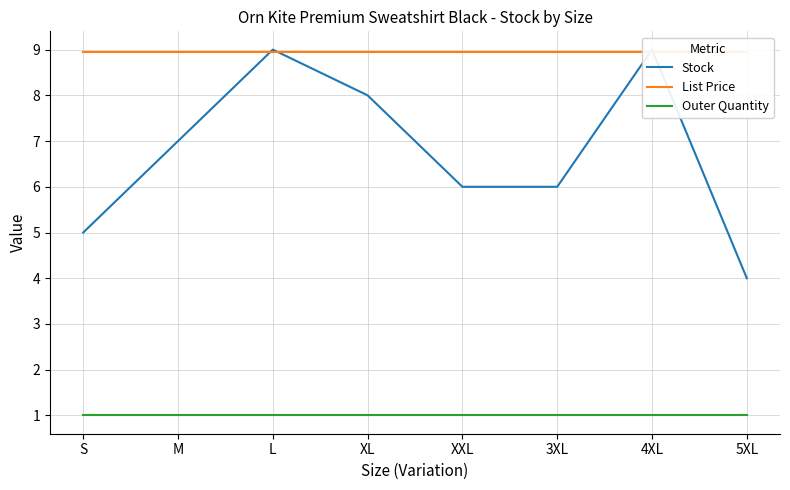

At which category does Stock reach its first local peak?

L